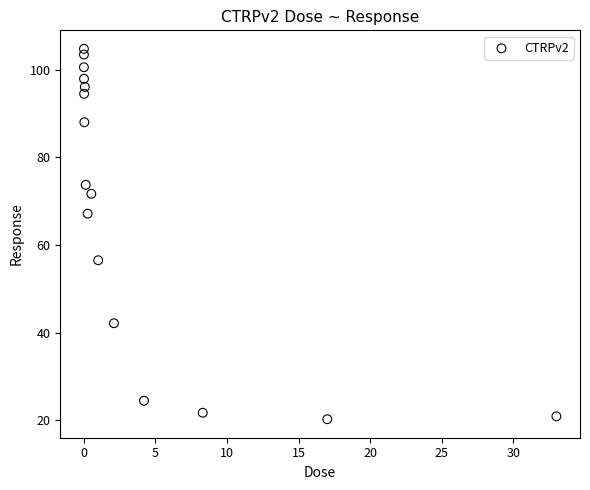

What is the range of X values (max minus min)?

33.0